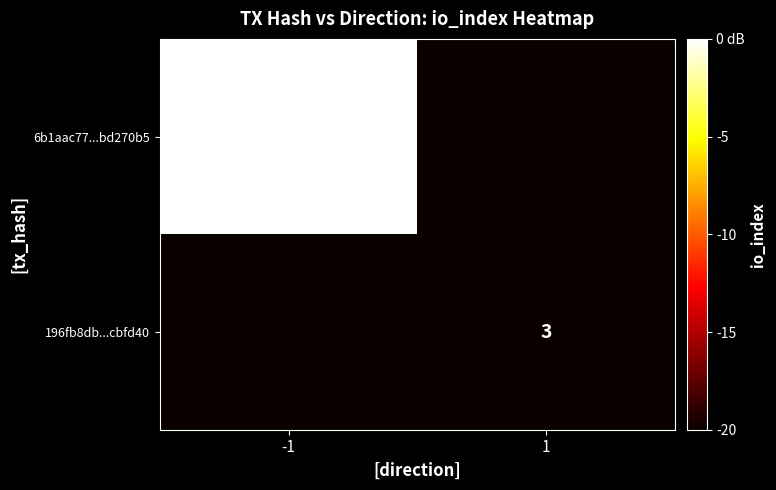

Is the value of 196fb8db...cbfd40 at 1 greater than the value of 6b1aac77...bd270b5 at -1?

No